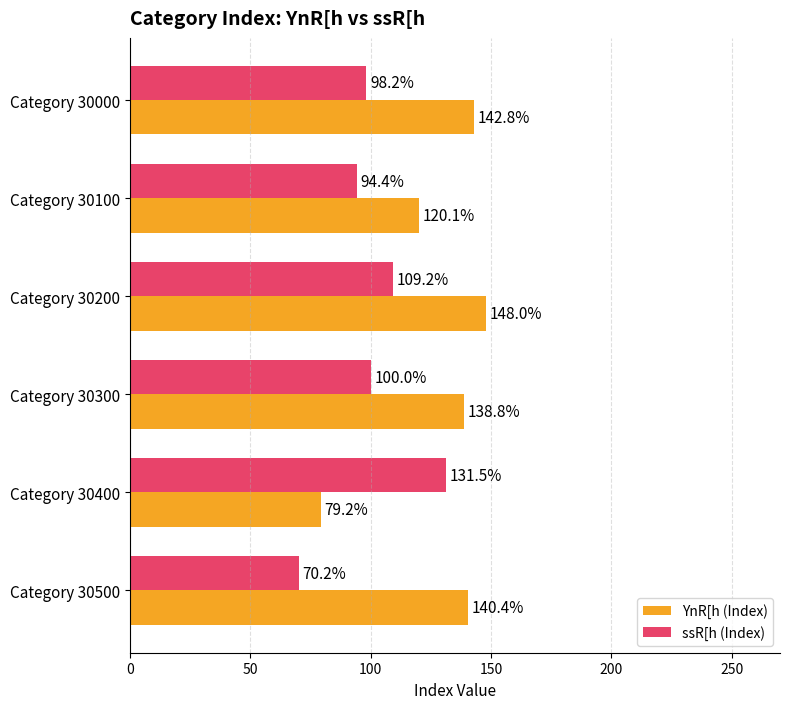

What is the maximum value shown in the chart?

148.0